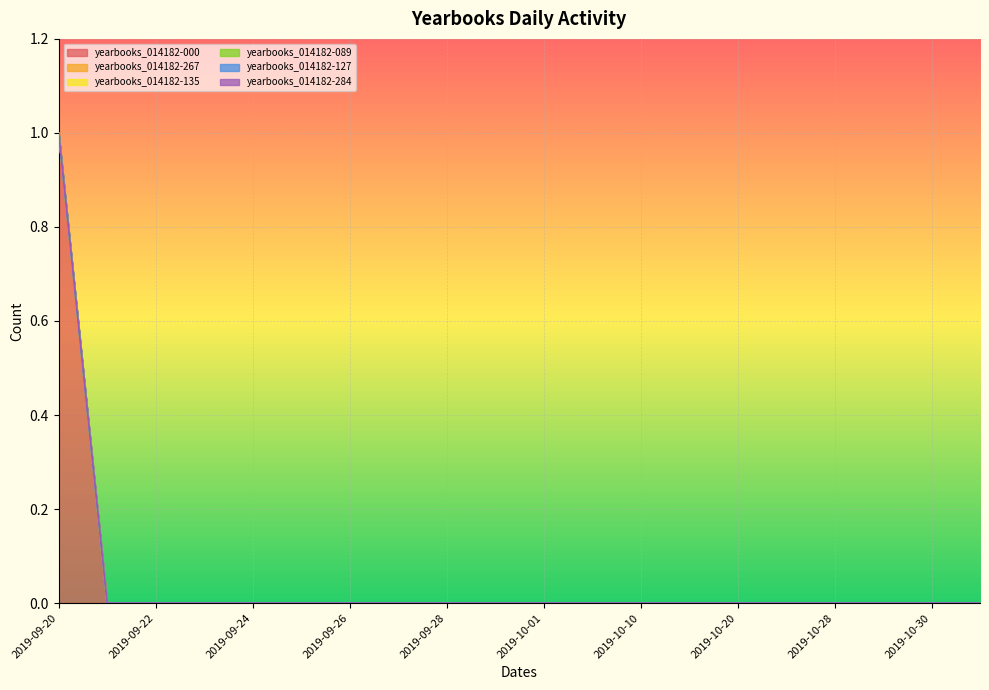

Does the chart display data point markers on the line(s)?

No